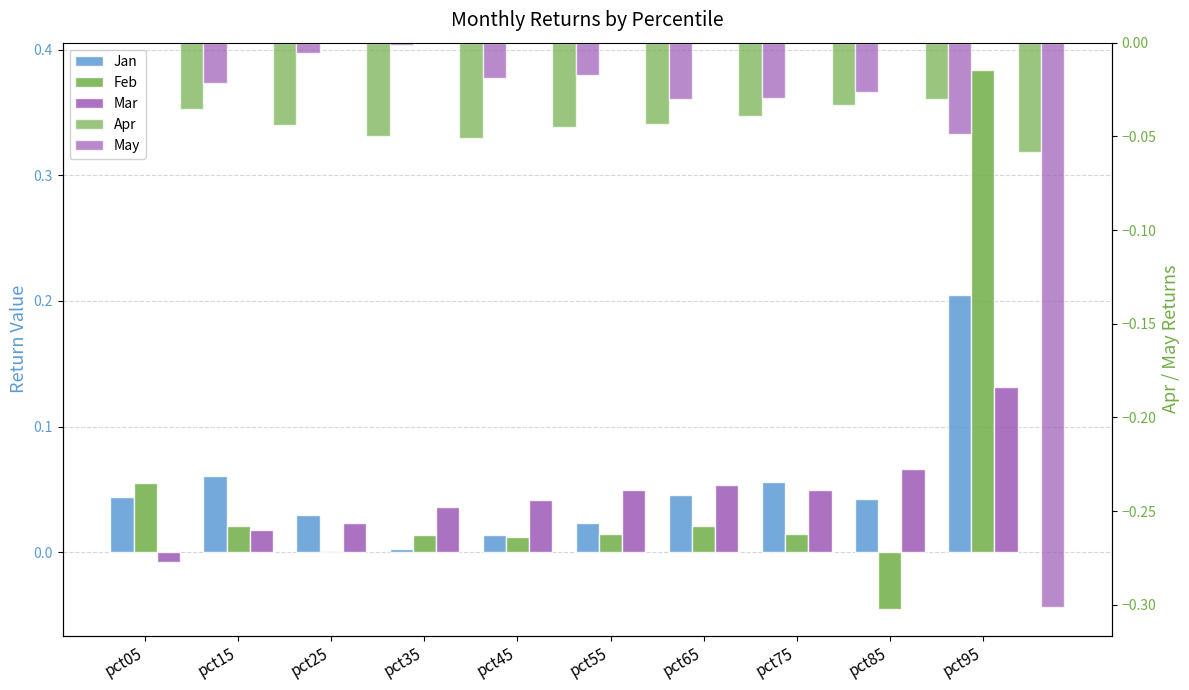

What is the total value across all series at pct95?

0.4